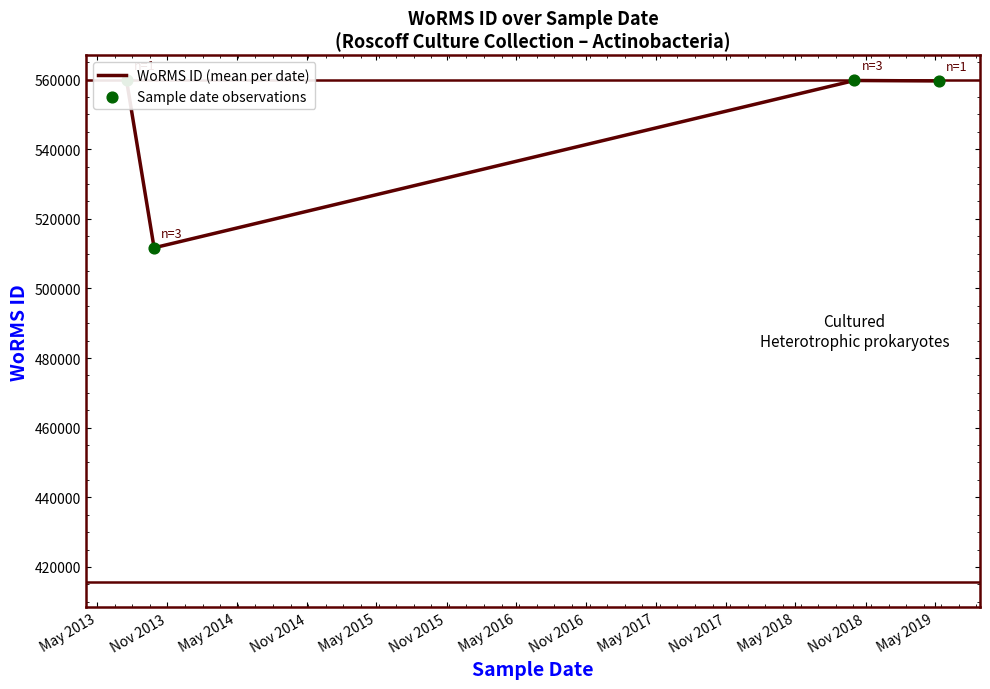

What are all the series names shown in the legend?

WoRMS ID (mean per date), Sample date observations